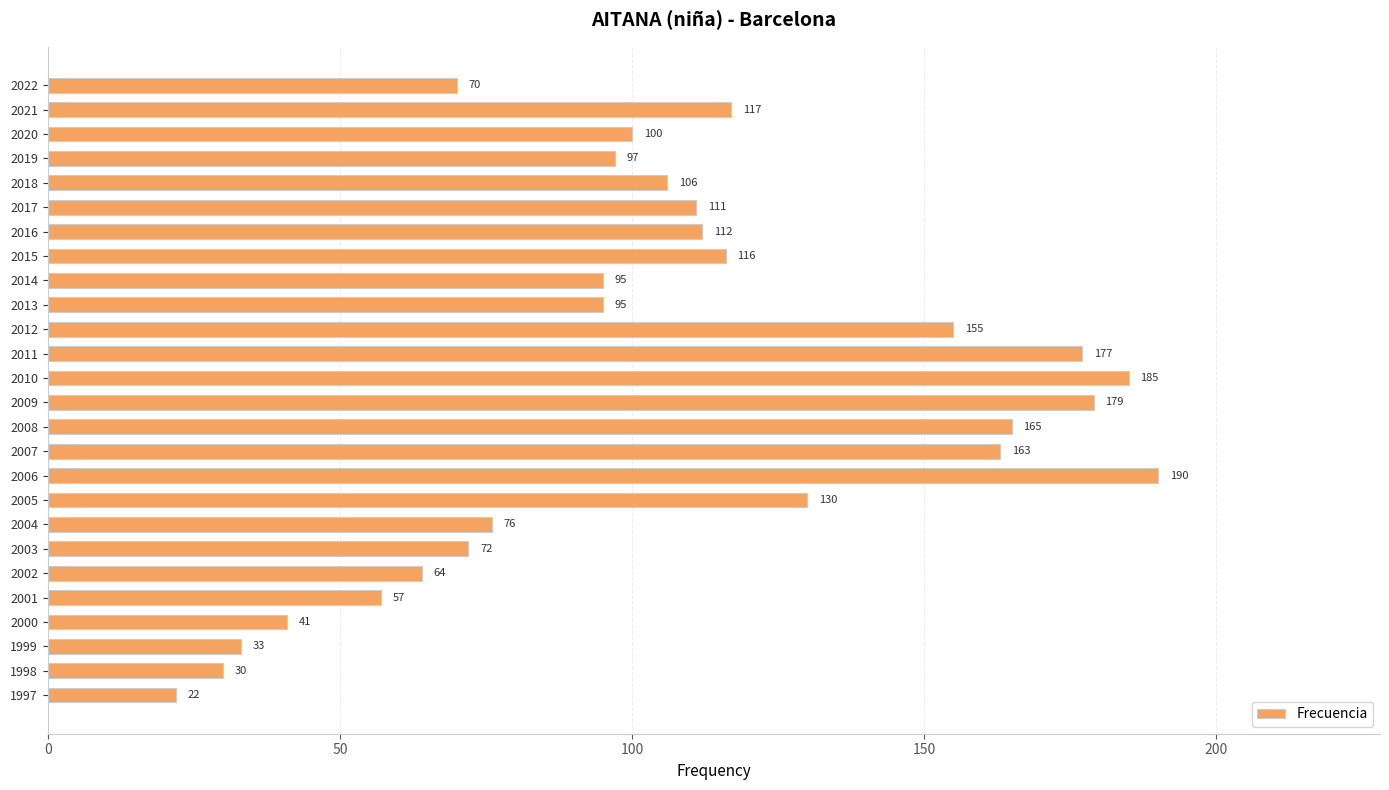

Reading top to bottom, transcribe all the data shown in this chart.

2022=70	2021=117	2020=100	2019=97	2018=106	2017=111	2016=112	2015=116	2014=95	2013=95	2012=155	2011=177	2010=185	2009=179	2008=165	2007=163	2006=190	2005=130	2004=76	2003=72	2002=64	2001=57	2000=41	1999=33	1998=30	1997=22